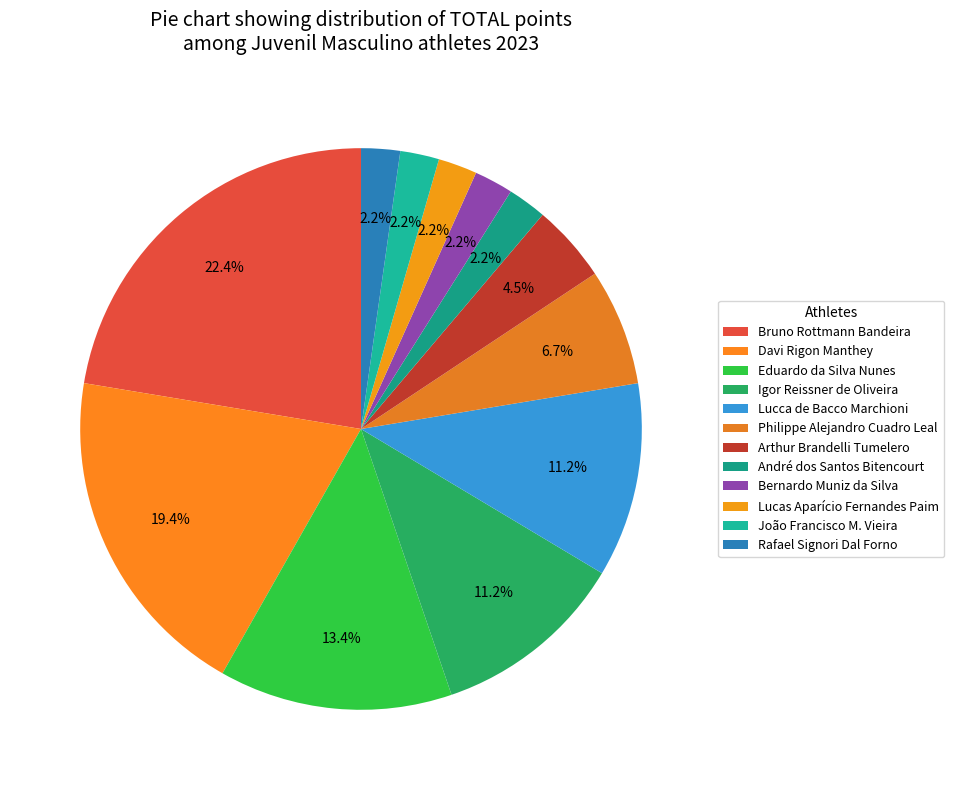

Count the number of slices in the pie.

12